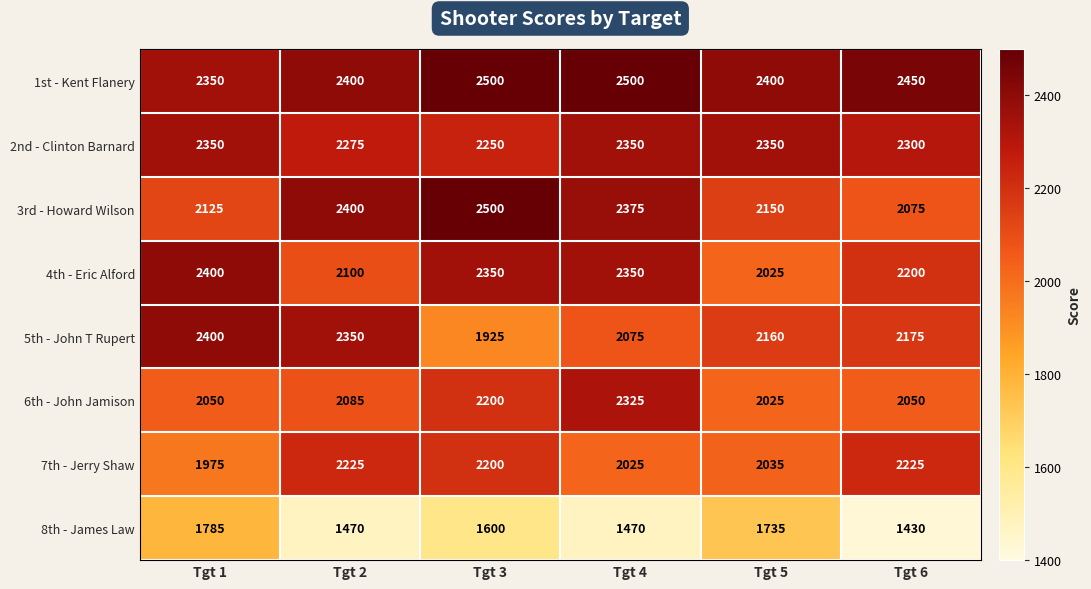

Which series has the largest range (max minus min)?

5th - John T Rupert